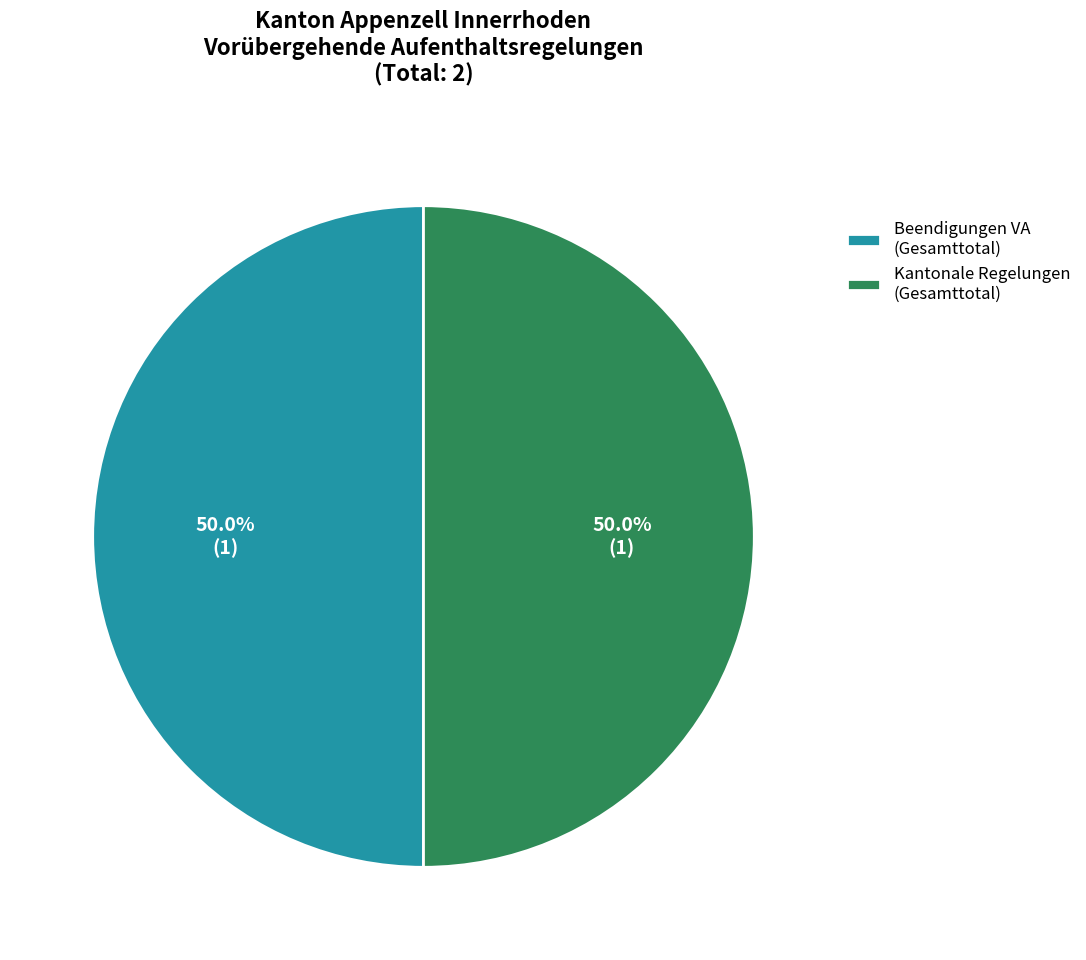

What portion of the pie excludes Beendigungen VA (Gesamttotal)?

50.0%